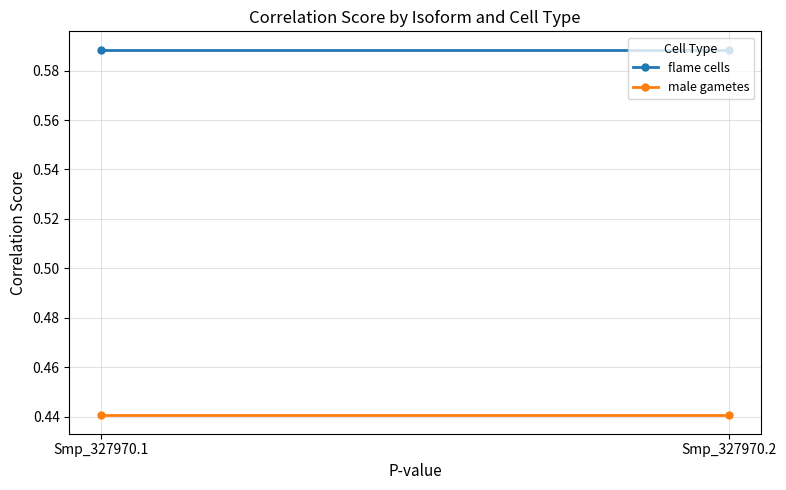

Which series changed the most between Smp_327970.1 and Smp_327970.2?

flame cells